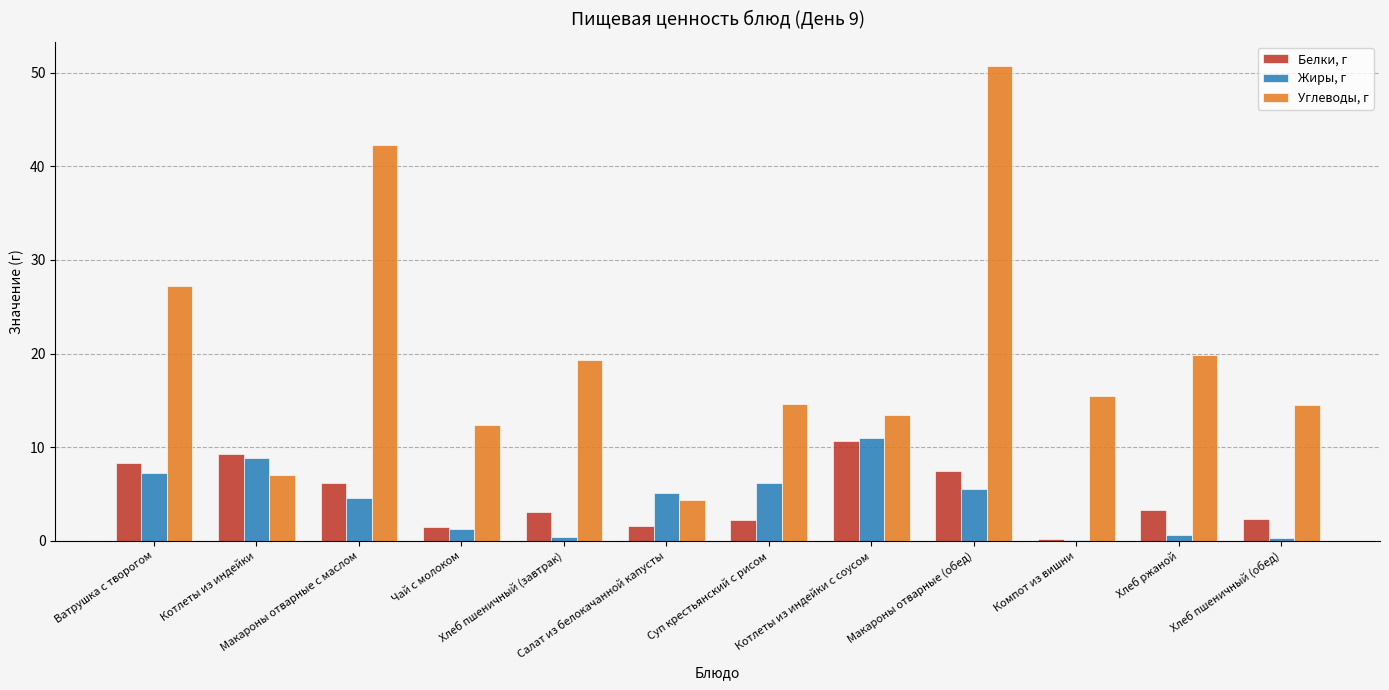

What is the maximum value for Белки, г?

10.6